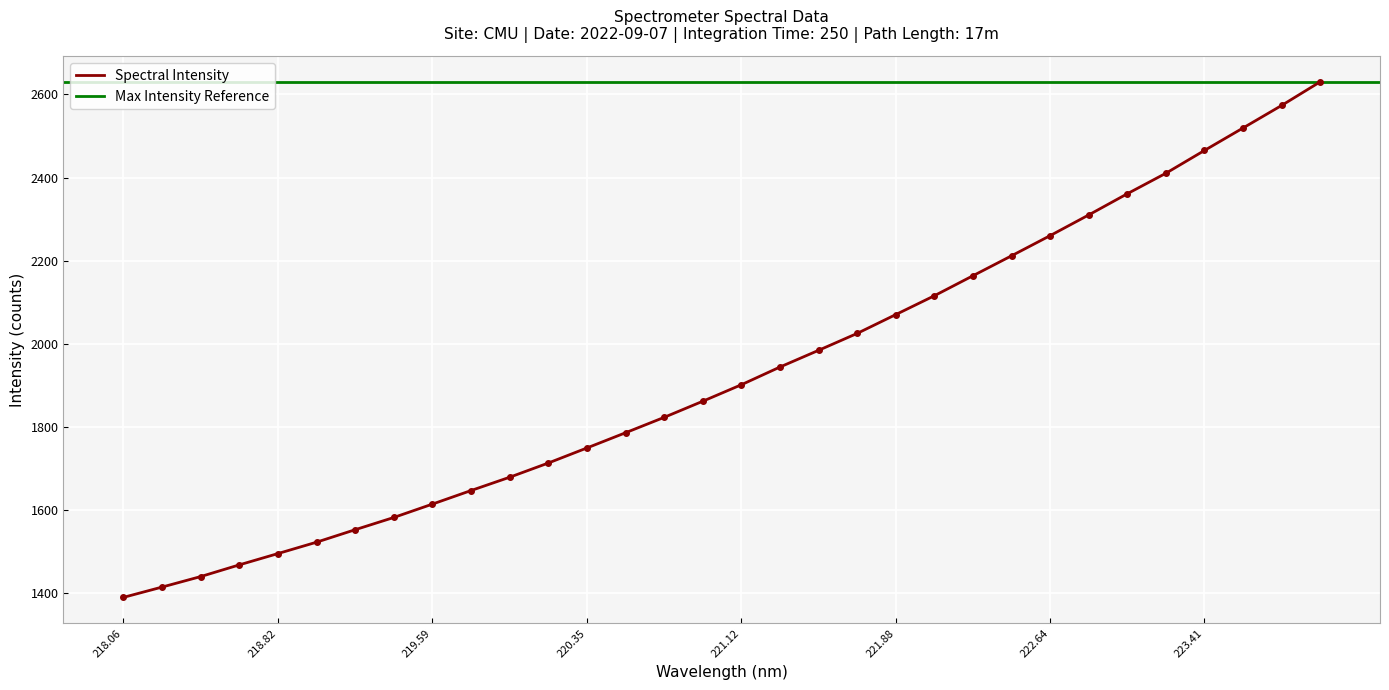

What is the maximum value for Spectral Intensity?

2630.4